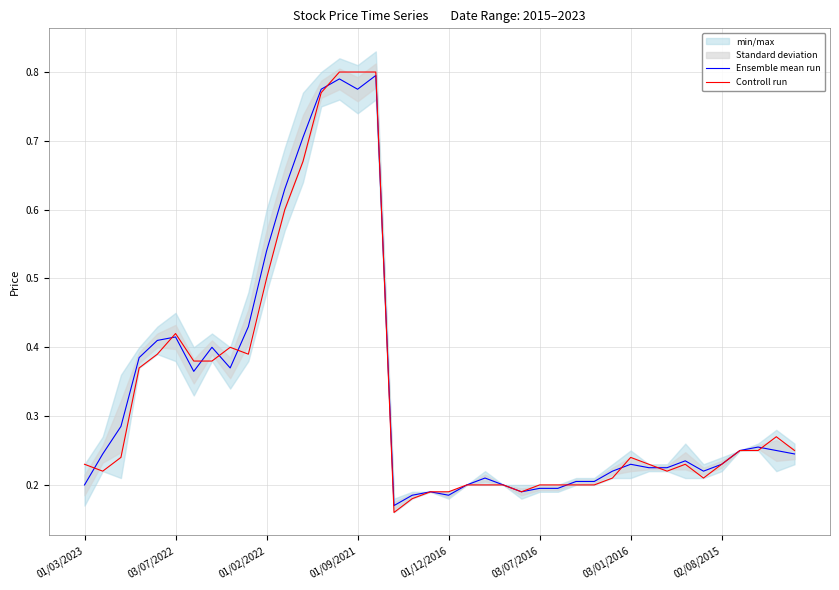

Is it true that Controll run equals 0.1 at 01/12/2016?

False